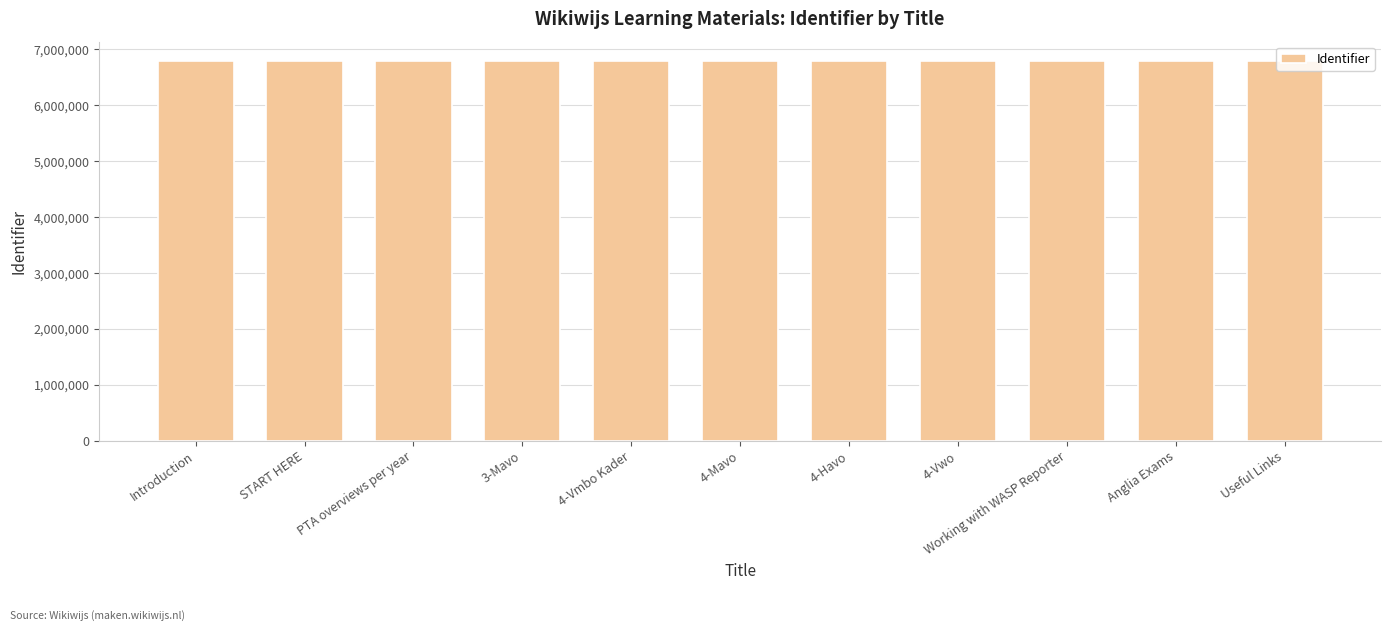

What is the sum of all values?

74810081